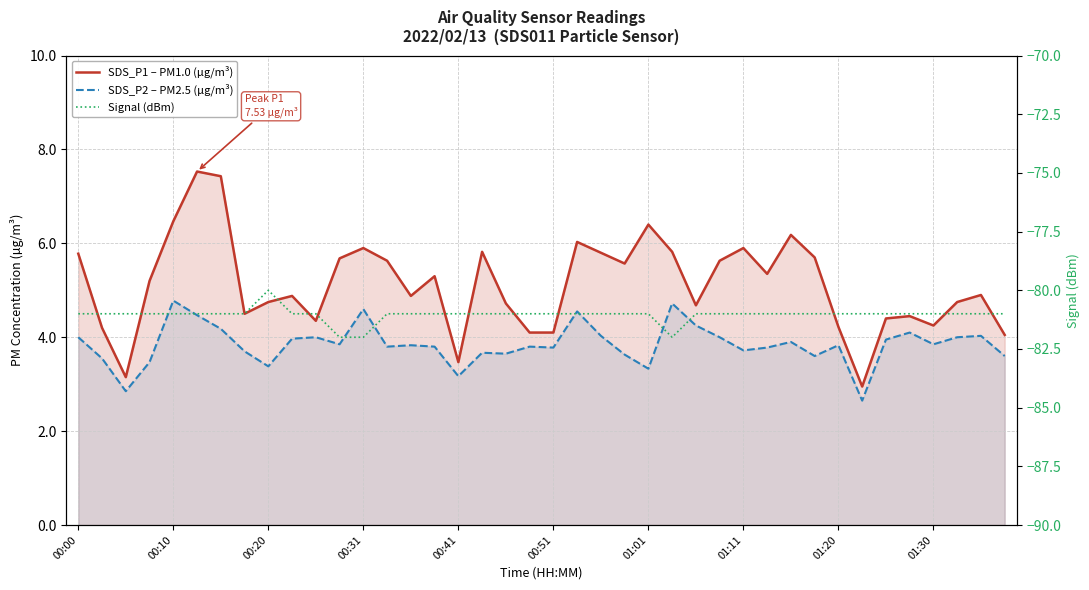

What are all the series names shown in the legend?

SDS_P1 – PM1.0 (µg/m³), SDS_P2 – PM2.5 (µg/m³), Signal (dBm)